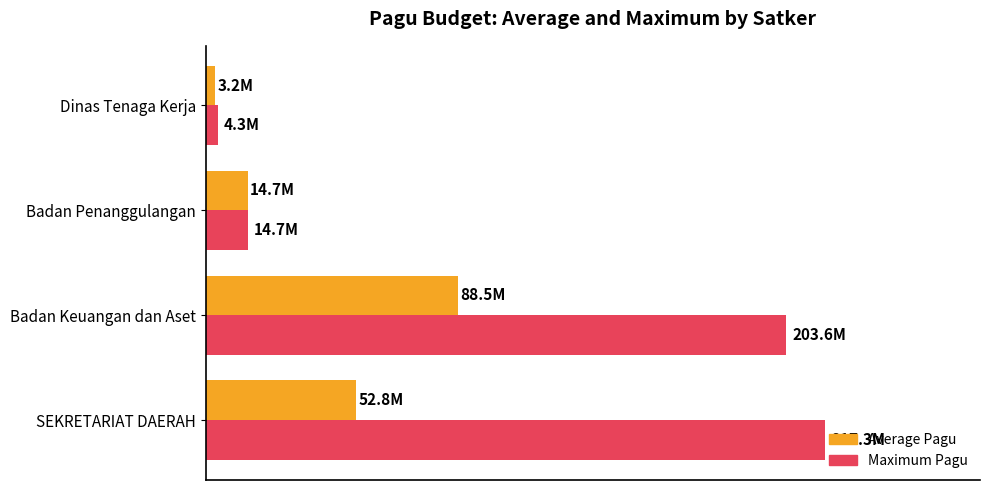

What is the value of the Maximum Pagu bar at the 4th from the left?

4279600